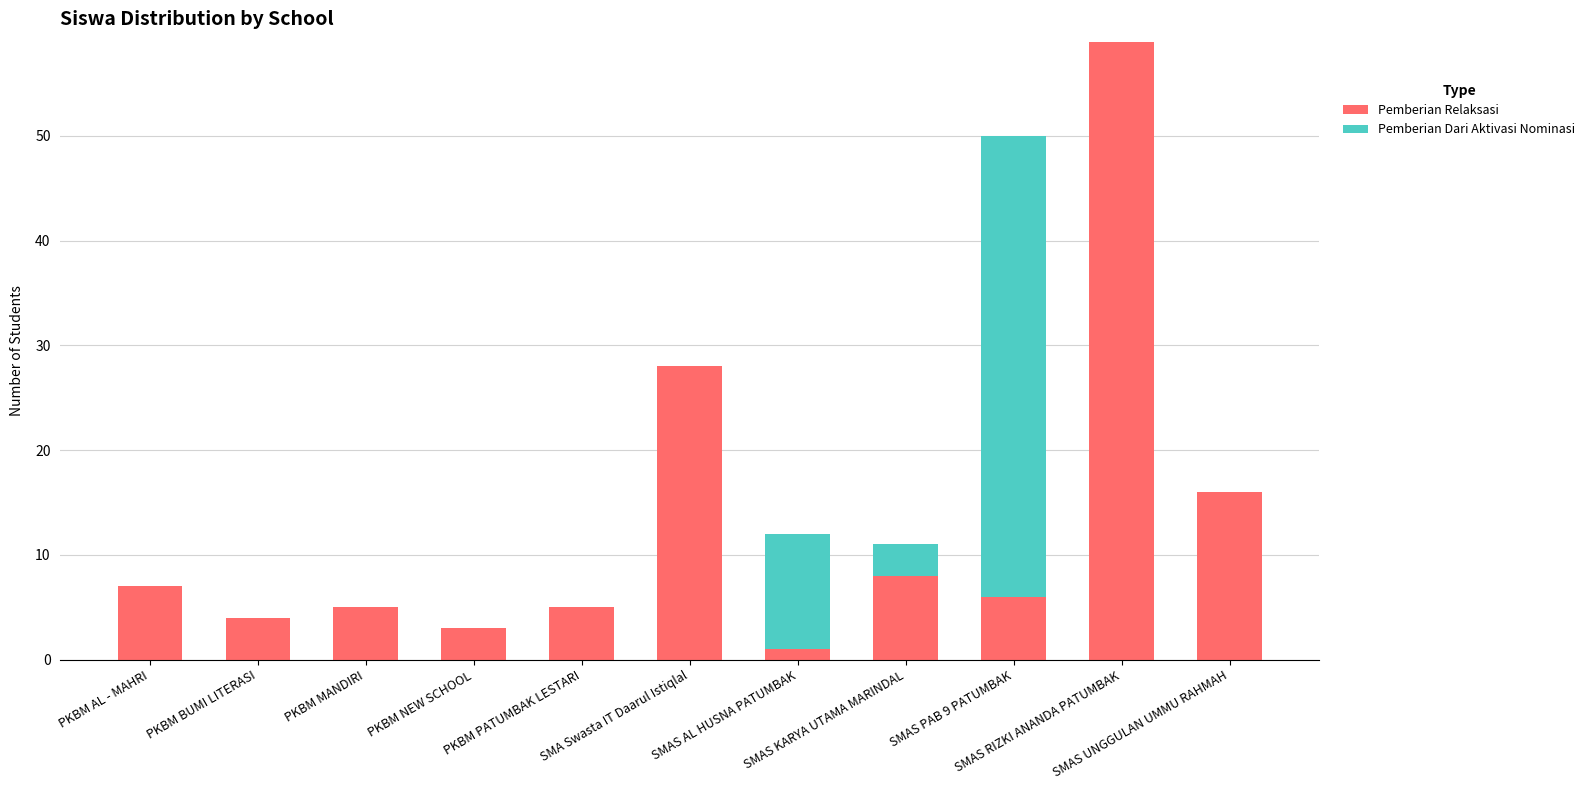

Are the bars horizontal?

No